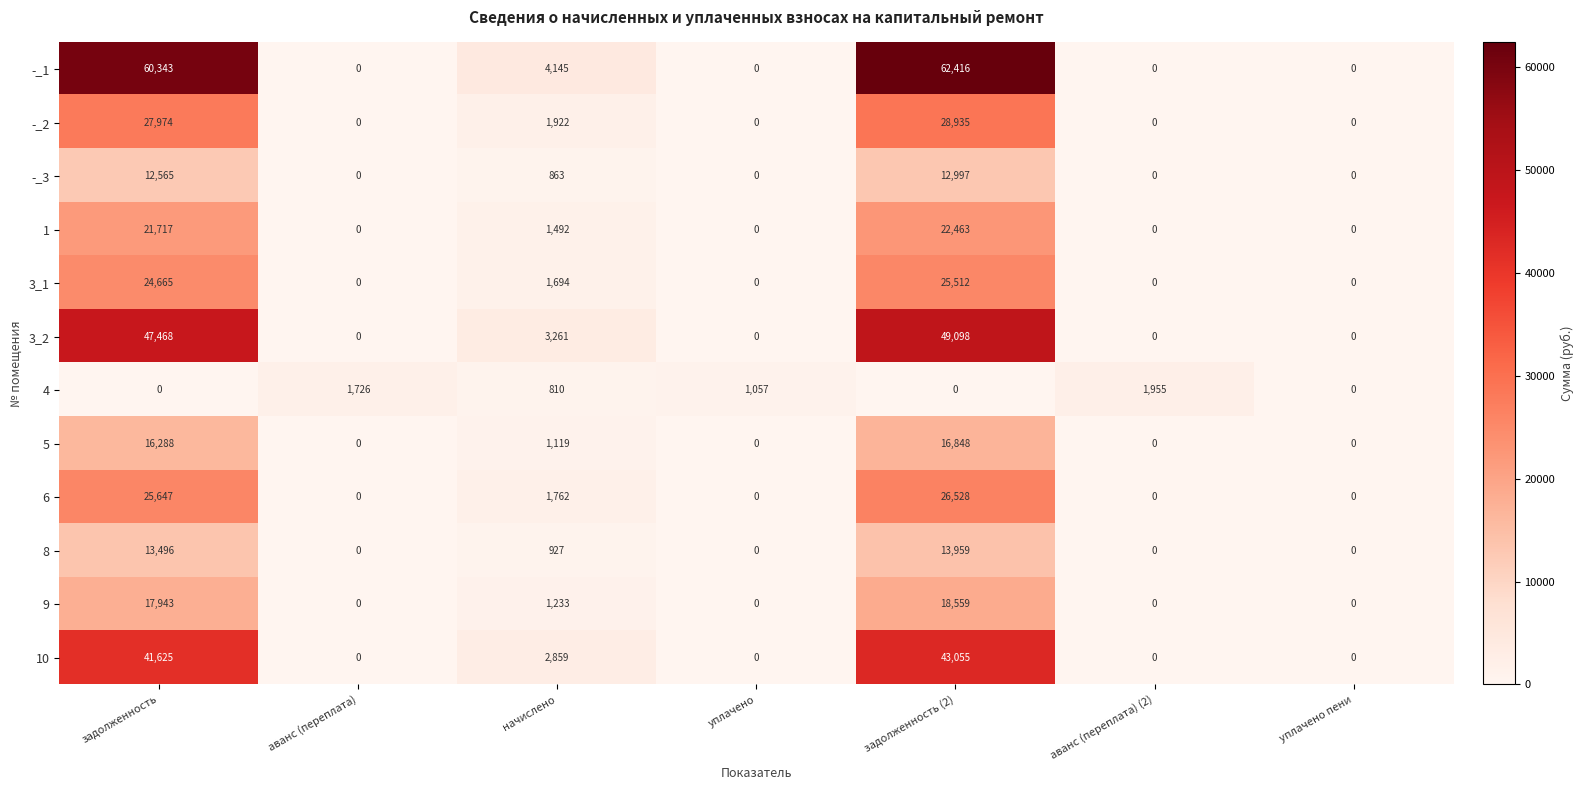

Is it true that 3_2 equals 24688 at аванс (переплата) (2)?

False